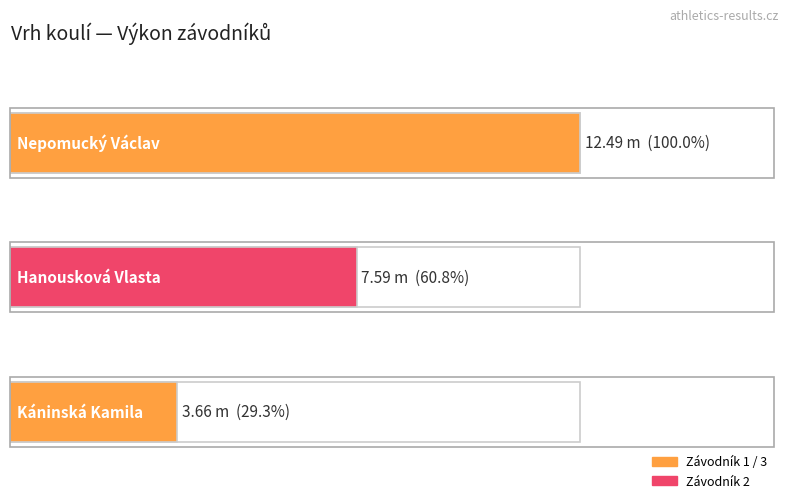

What is the change in value from Nepomucký Václav to Hanousková Vlasta?

-4.9